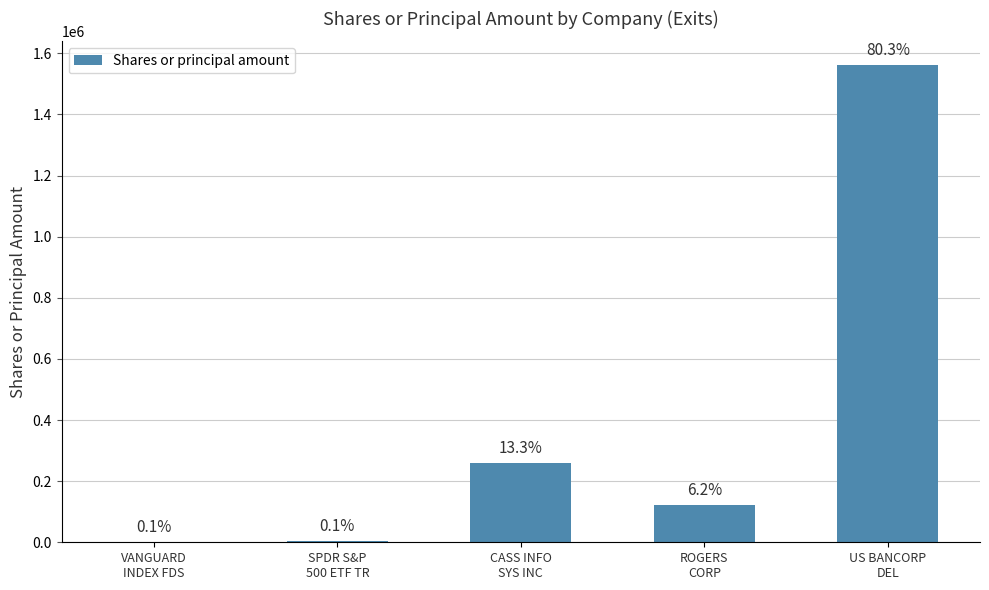

Reading left to right, what are all the values shown in this chart?

1735	2847	258320	120930	1560972